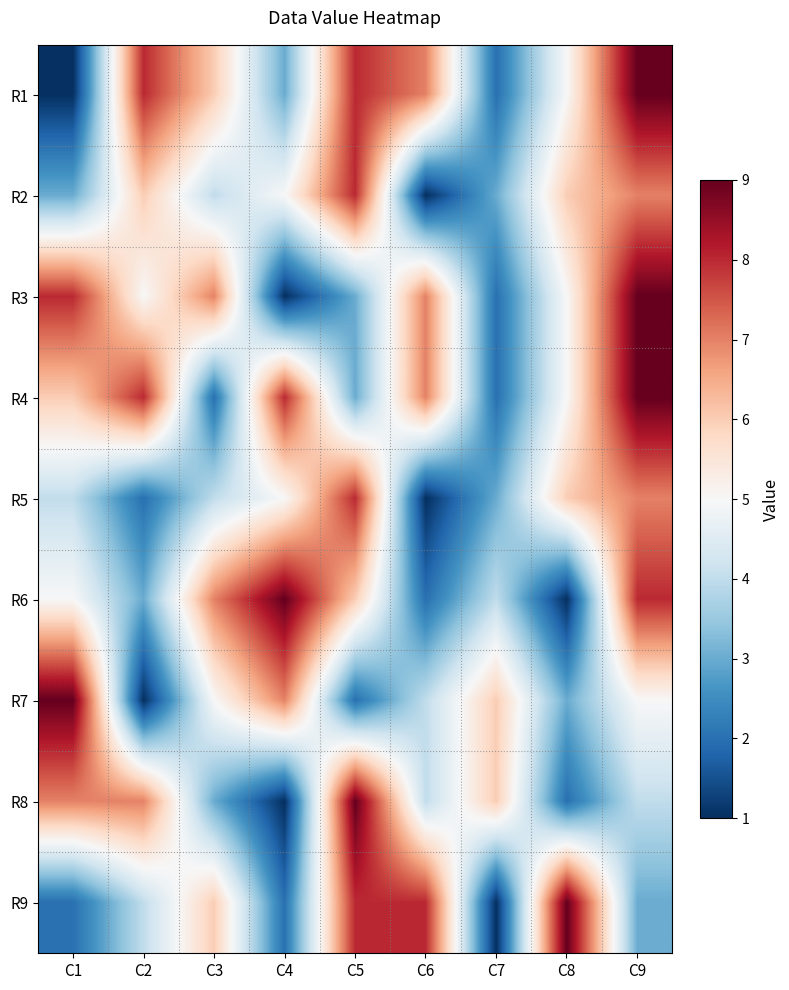

Which label corresponds to the largest value in the chart?

C9